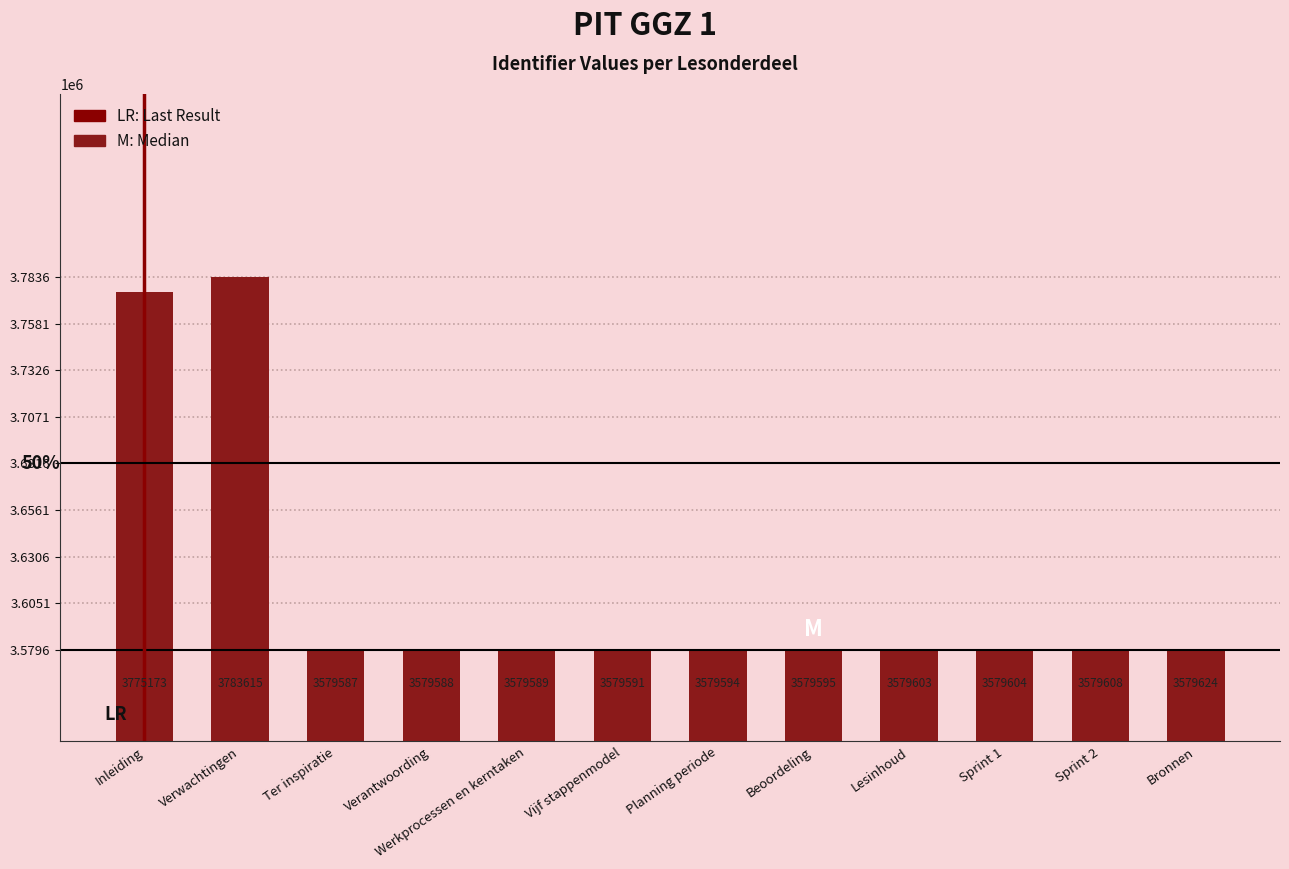

List the labels in order of value, smallest first.

Ter inspiratie, Verantwoording, Werkprocessen en kerntaken, Vijf stappenmodel, Planning periode, Beoordeling, Lesinhoud, Sprint 1, Sprint 2, Bronnen, Inleiding, Verwachtingen